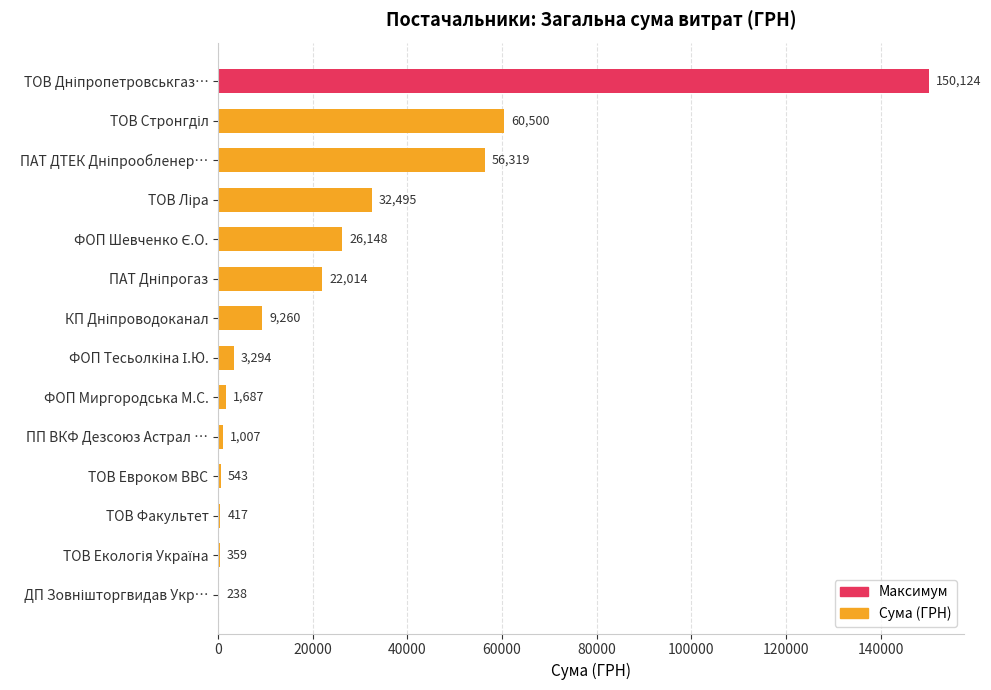

The value at ФОП Миргородська М.С. is 1687.4. True or false?

True